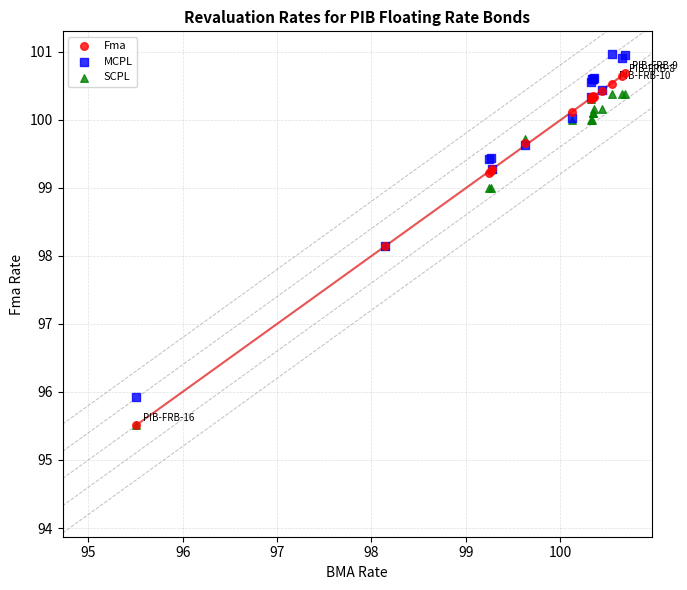

Which series contains the highest Y value?

MCPL